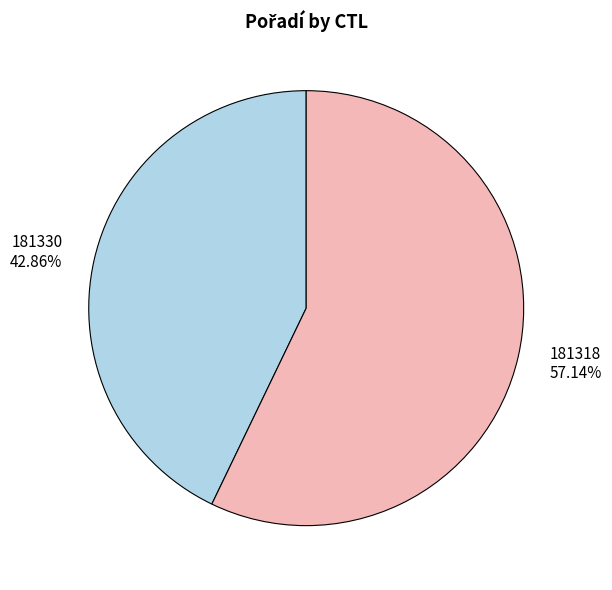

Which slice is the smallest?

181330